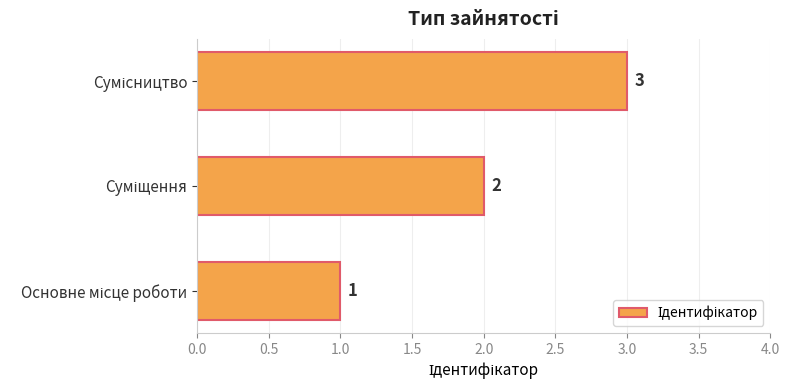

What is the smallest value displayed?

1